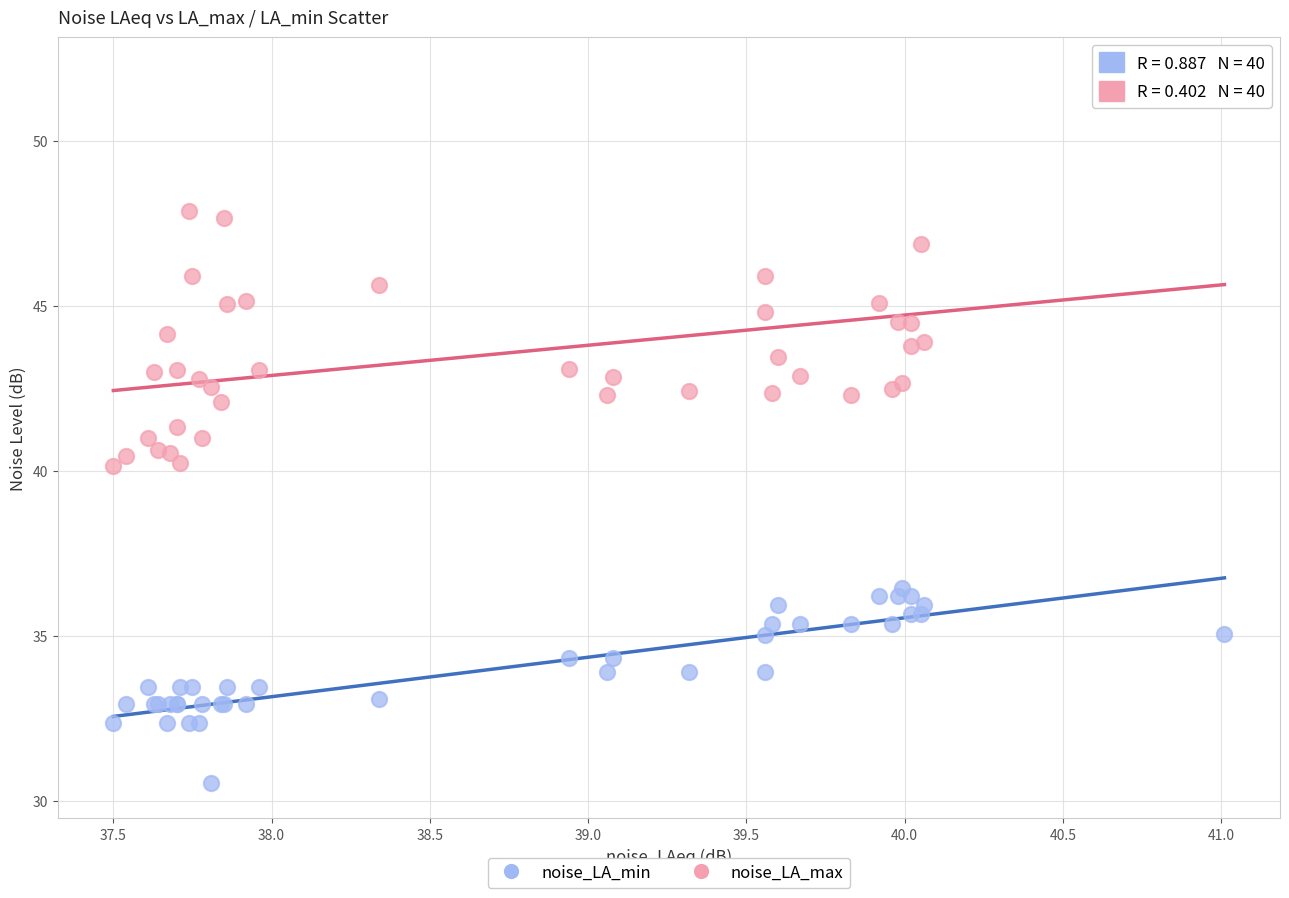

What is the X range (max minus min) for the scatter plot?

3.5